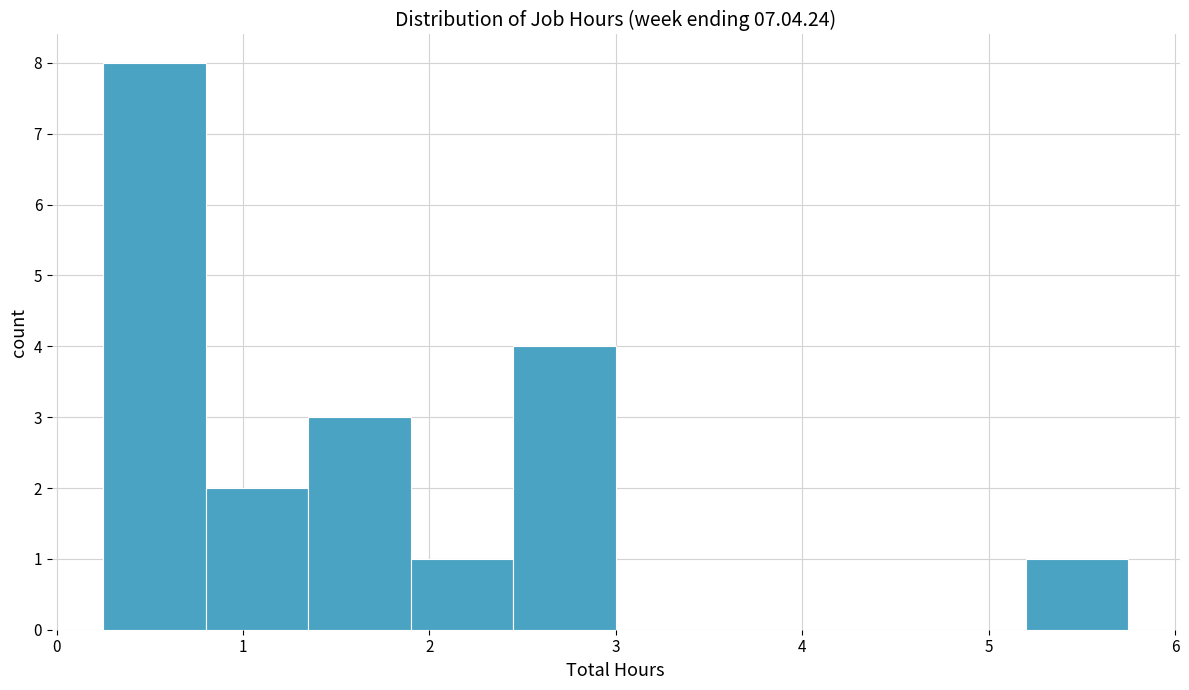

Reading left to right, transcribe this chart: for each bar, give the range it covers on the x-axis and its height. Neither the bar edges nor the heights are printed on the chart, so give them approximately, as read against the axes.

0.25 to 0.80: 8
0.80 to 1.35: 2
1.35 to 1.90: 3
1.90 to 2.45: 1
2.45 to 3.00: 4
3.00 to 3.55: 0
3.55 to 4.10: 0
4.10 to 4.65: 0
4.65 to 5.20: 0
5.20 to 5.75: 1